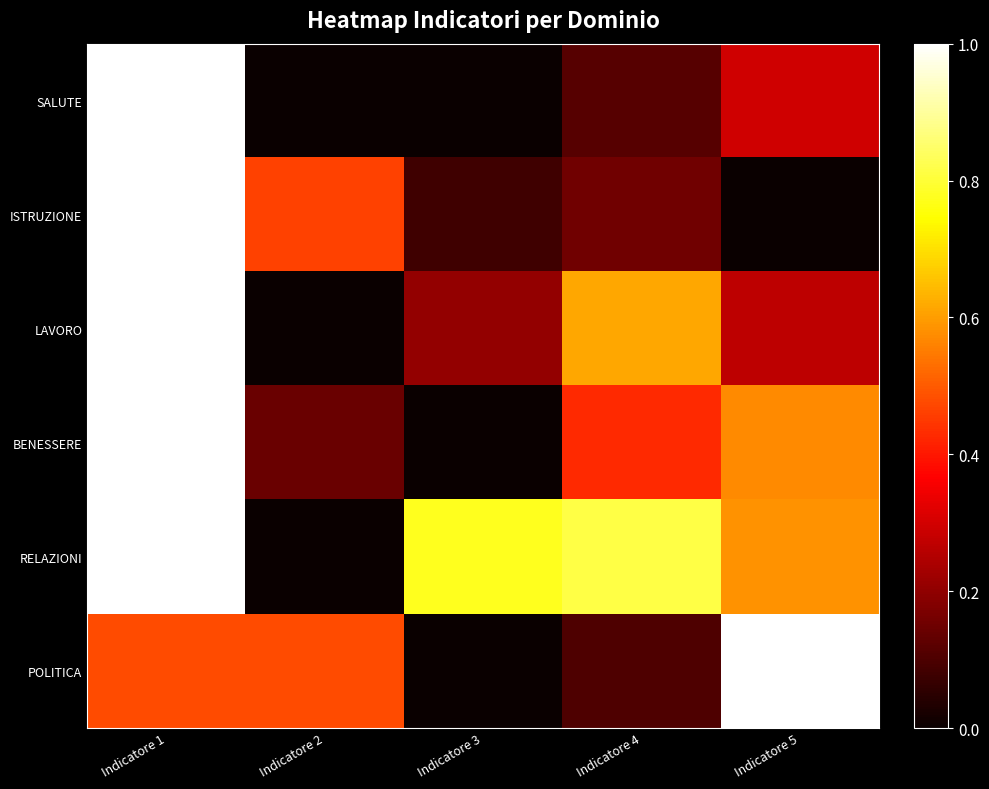

Which has a higher value, Indicatore 1 or Indicatore 4?

Indicatore 1